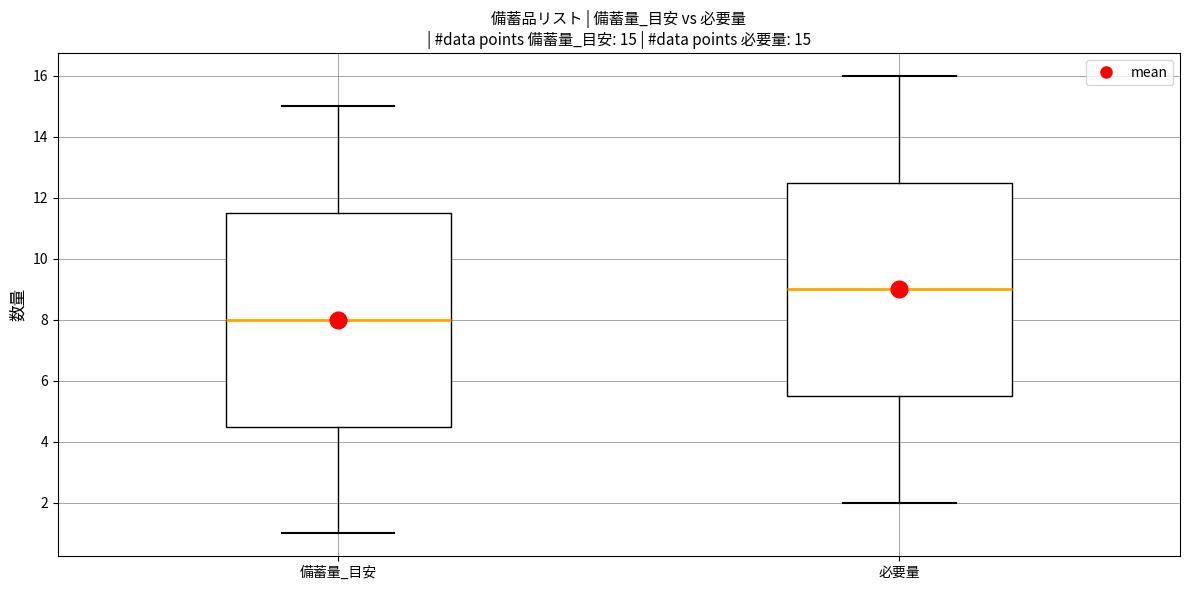

Which box's median line is the lowest?

備蓄量_目安